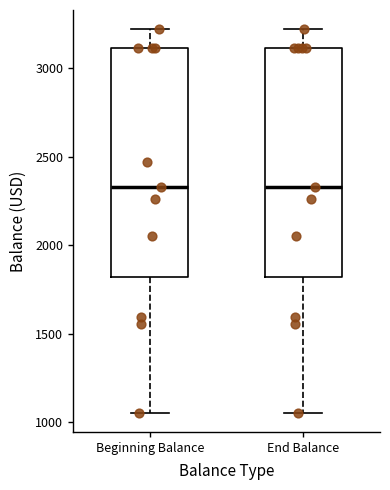

Reading left to right, read every box against the y-axis: the position of its median line, the range the box covers, and the ends of its whiskers. The values are not printed on the chart, so give them approximately, as read against the axis.

Beginning Balance: median 2350, box 1800 to 3100, whiskers 1050 to 3200
End Balance: median 2350, box 1800 to 3100, whiskers 1050 to 3200